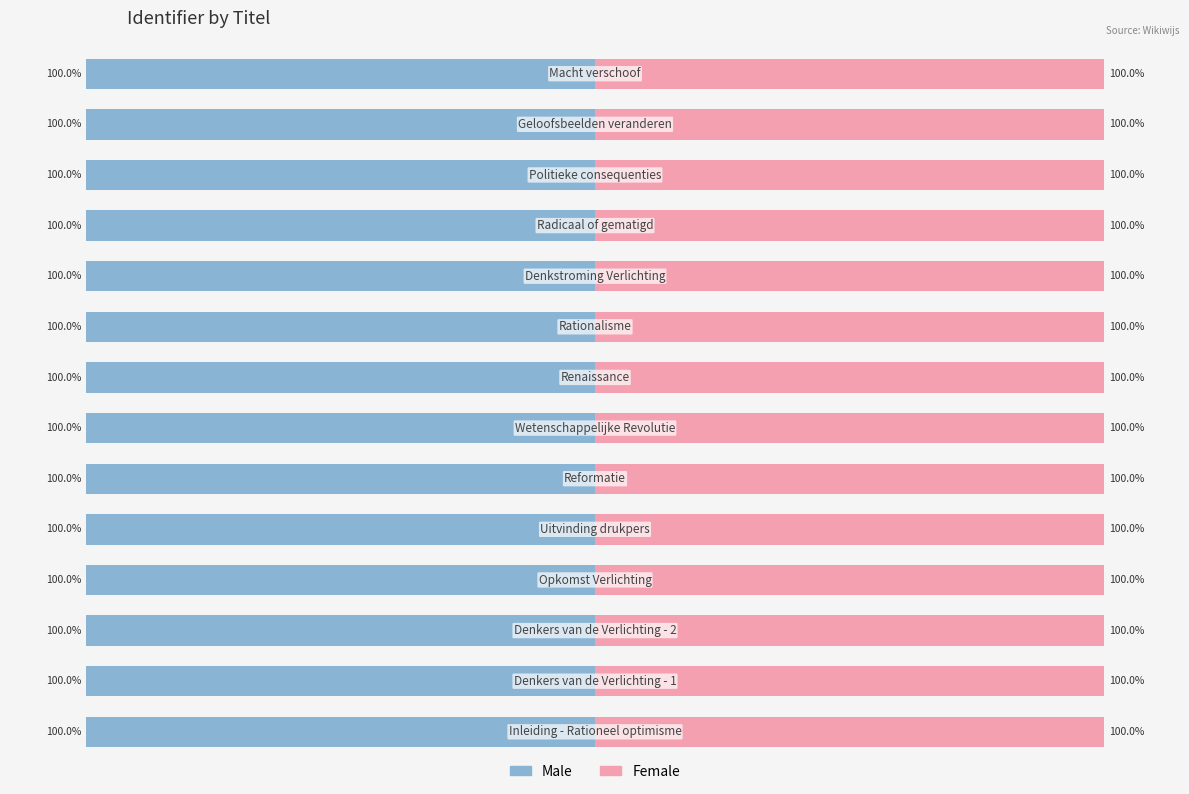

What are all the series names shown in the legend?

Male, Female